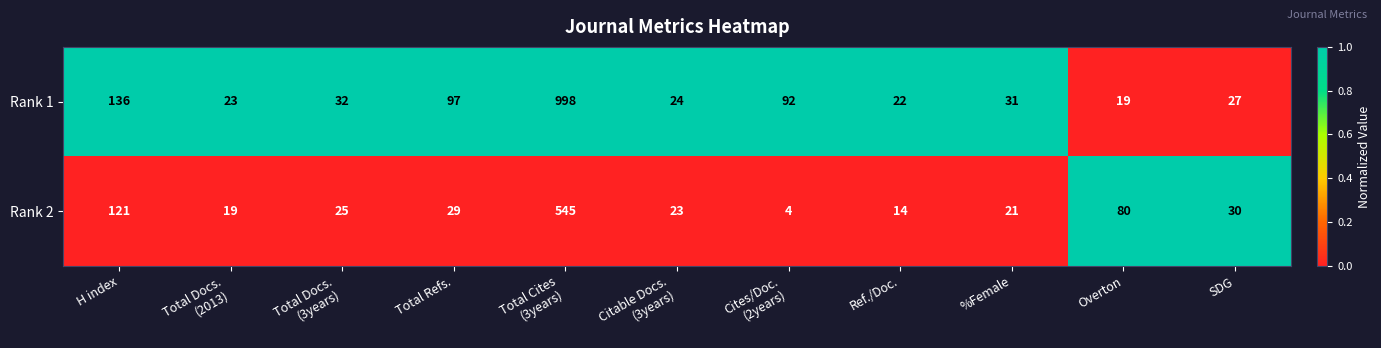

What is the average value of the Rank 2 series?

83